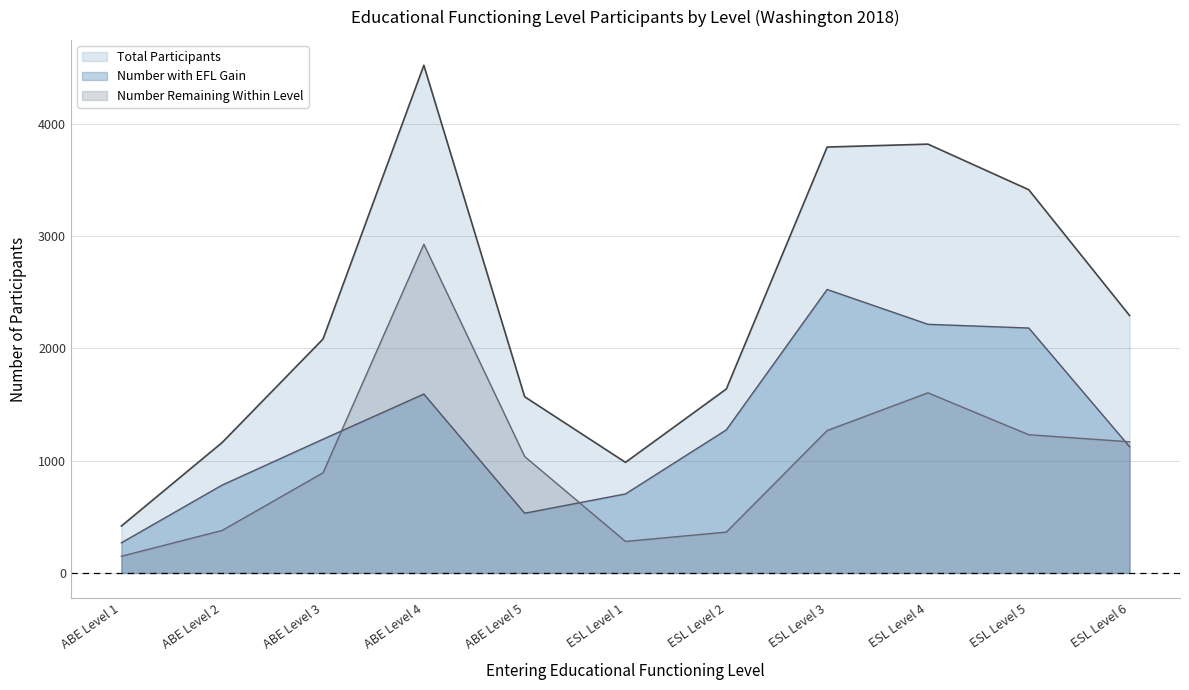

What is the difference between the second highest and minimum values in the Number with EFL Gain series?

1945